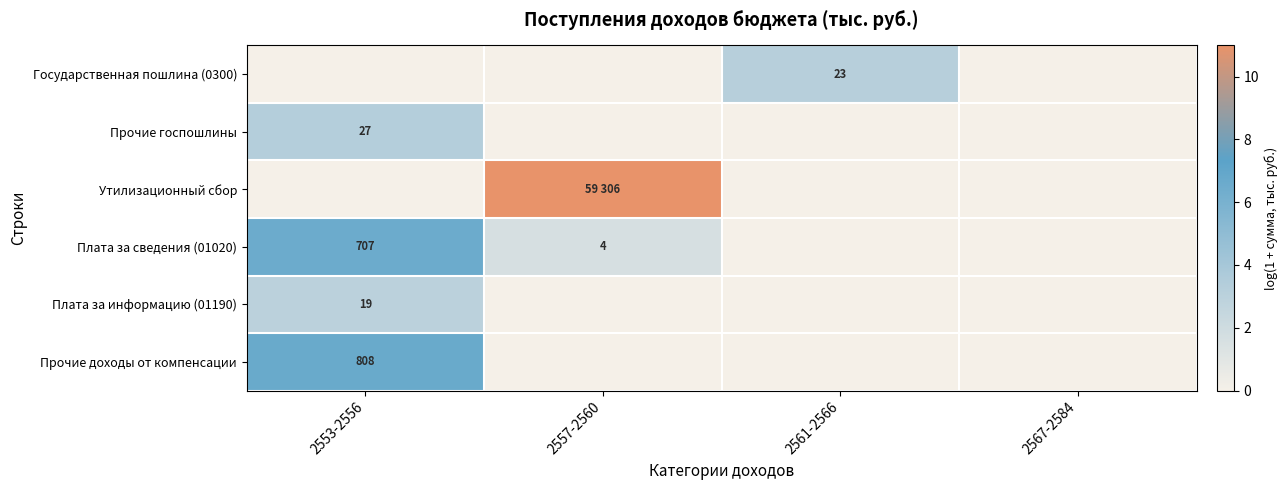

Which category has the lowest value in the Плата за информацию (01190) series?

2557-2560